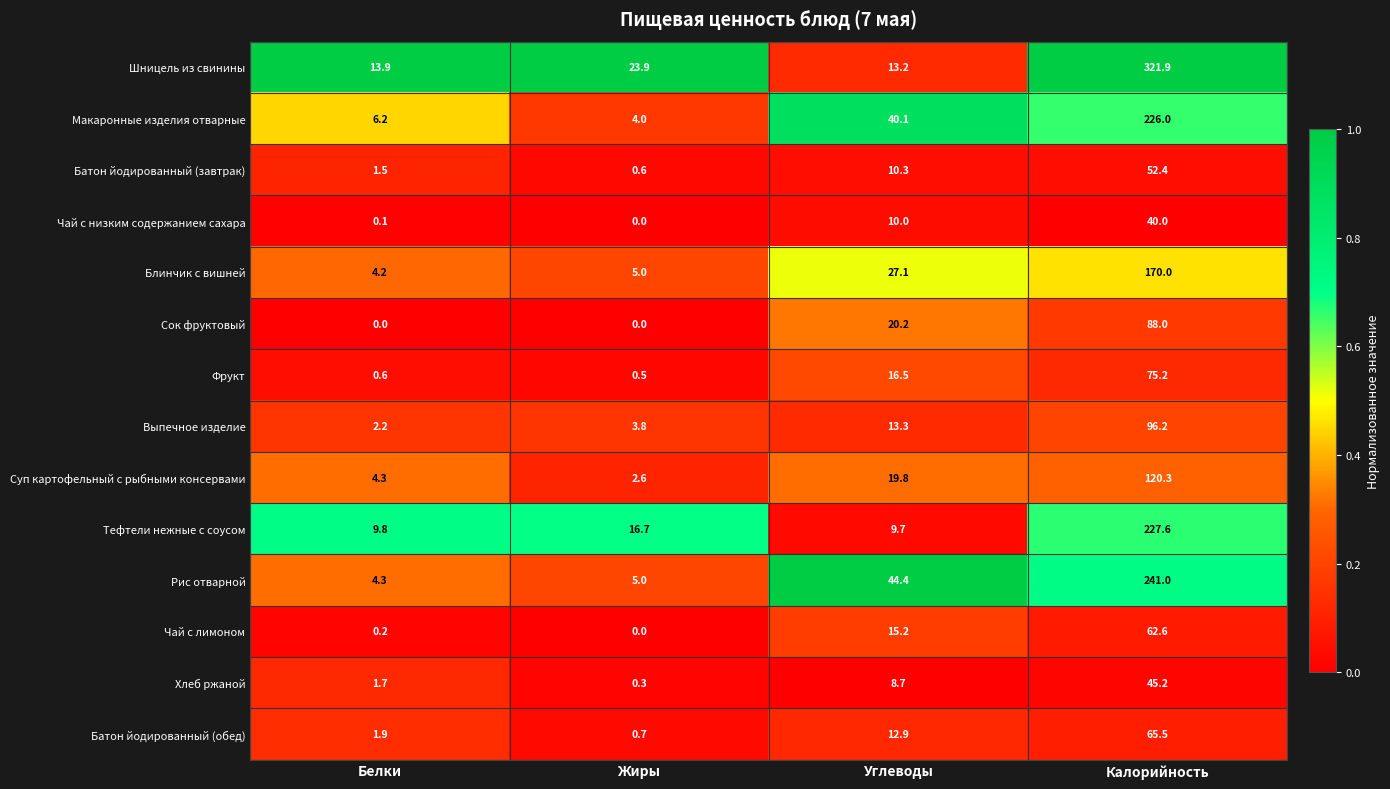

True or false: Выпечное изделие has a value of 19.4 at Углеводы.

False